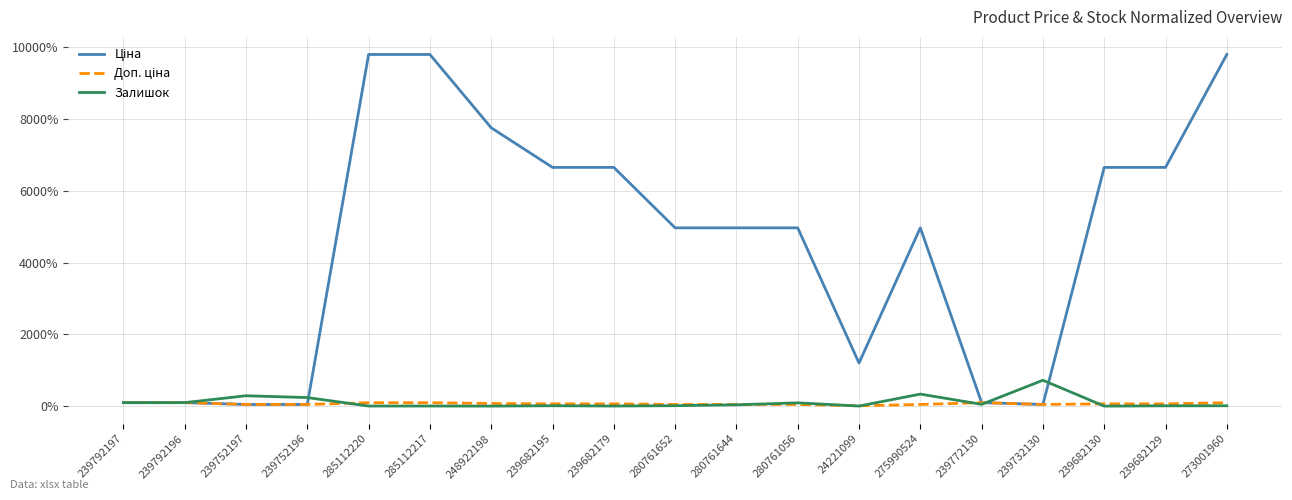

Which category has the highest value in the Залишок series?

239732130